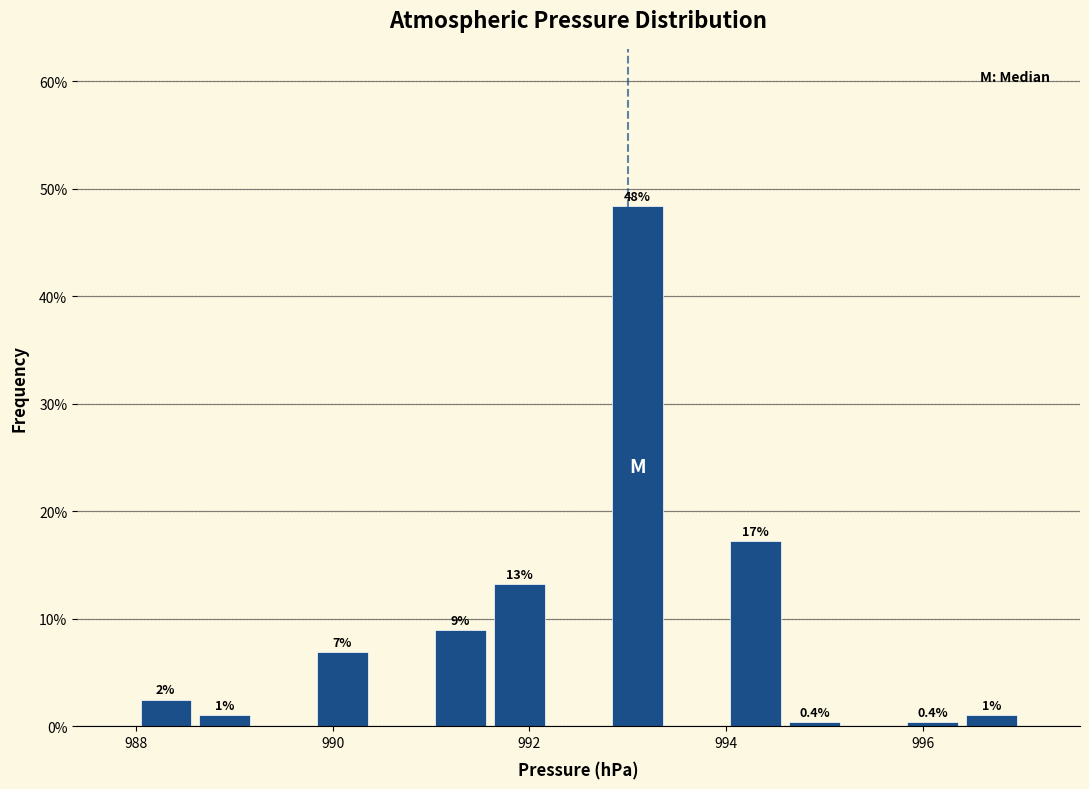

Read against the x-axis, roughly where is the centre of the tallest bar?

993.2